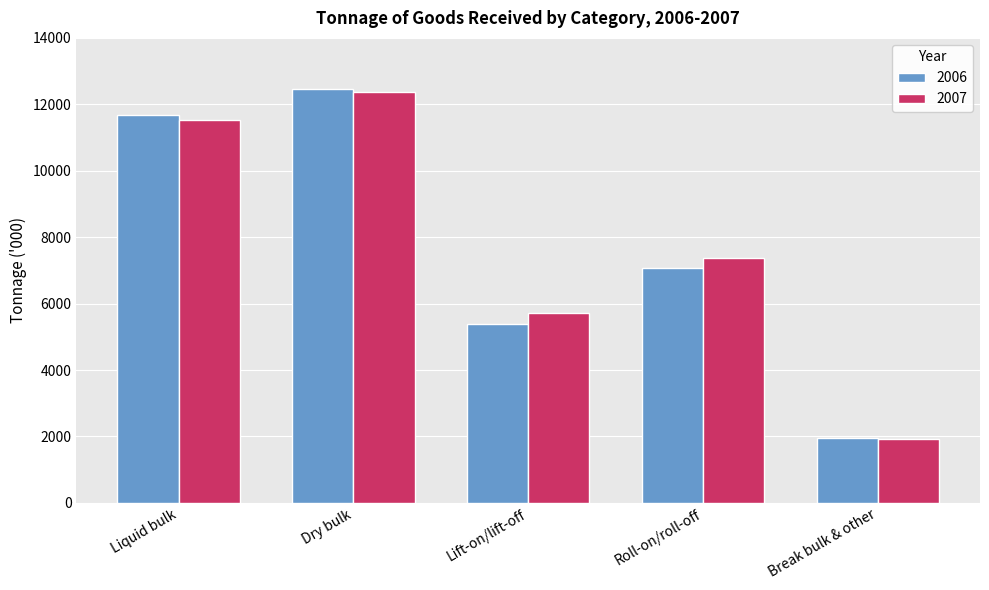

Which series has the widest spread of values?

2006